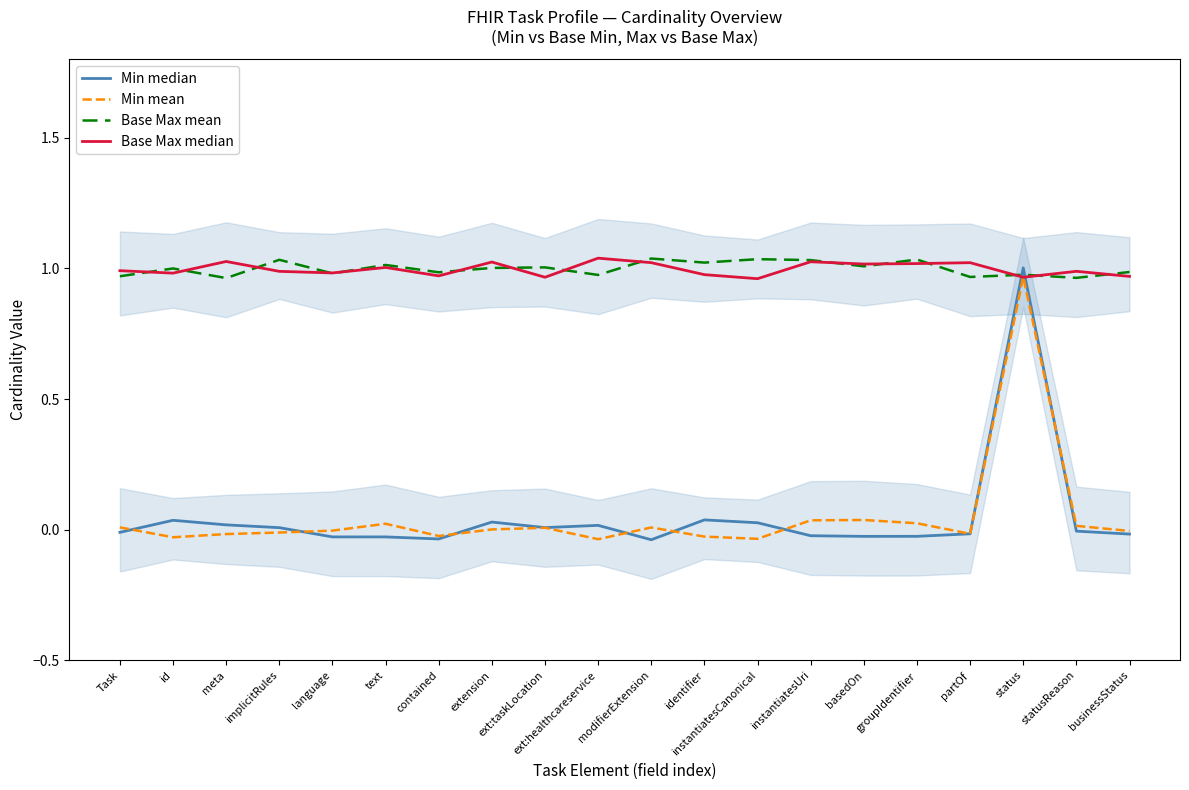

What is the maximum value for Base Max mean?

1.0